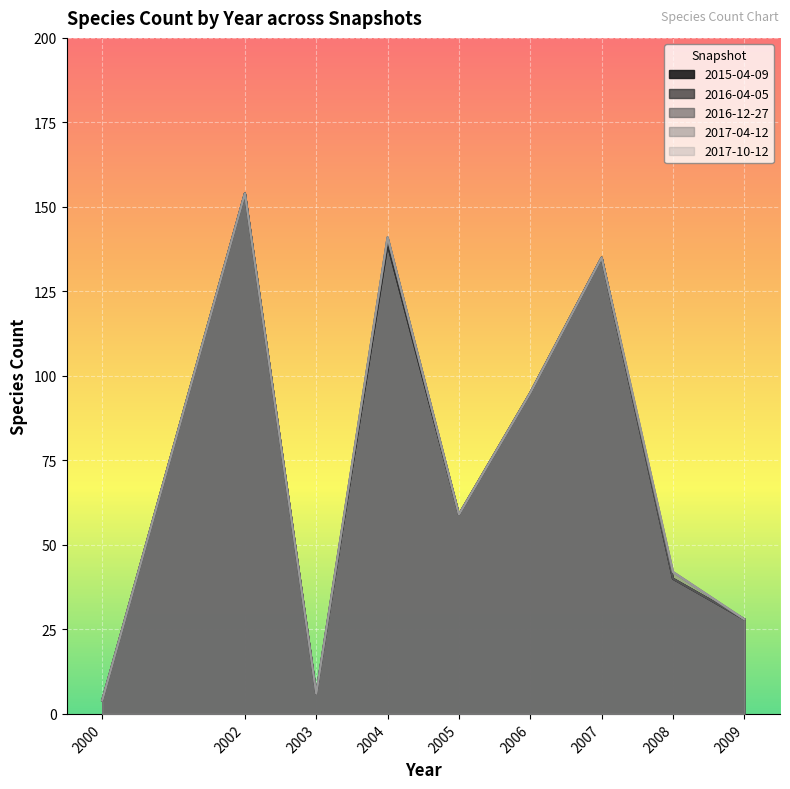

Which category has the highest value across all series?

2002